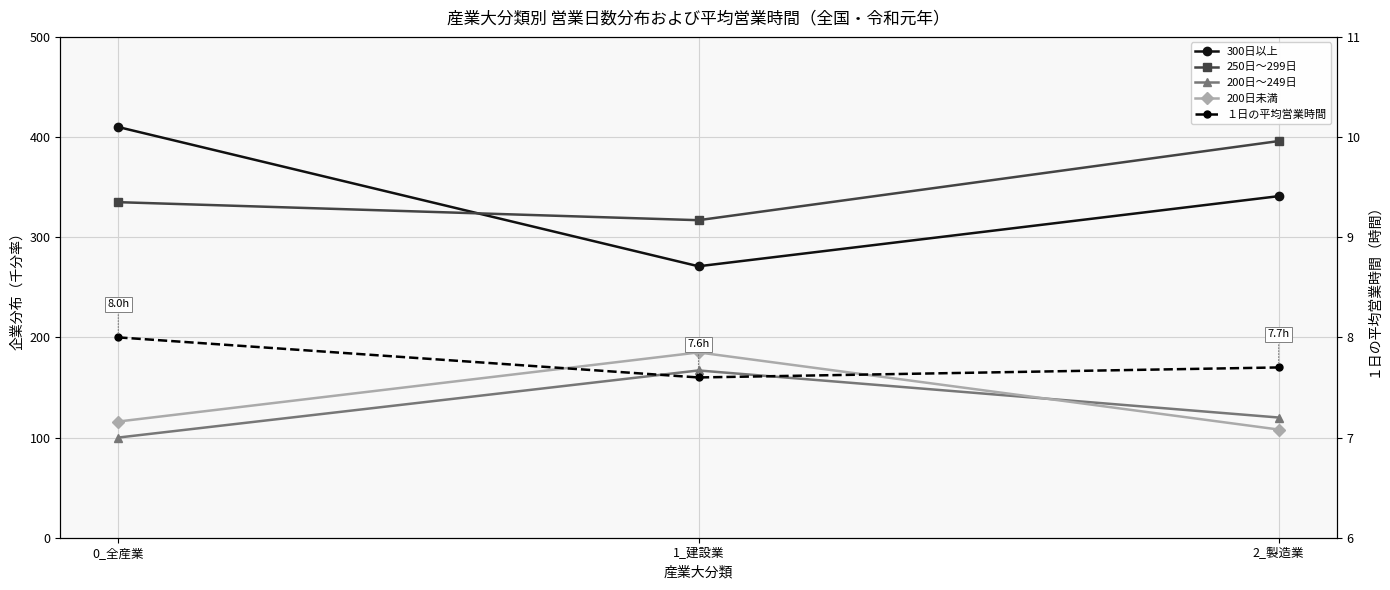

What is the label of the 3rd point from the left?

2_製造業